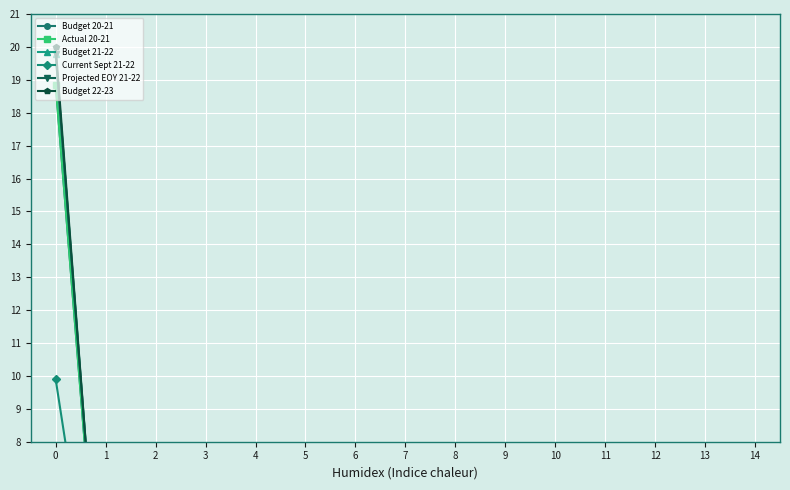

Which series ends up on top after the final intersection of Budget 21-22 and Budget 20-21?

Budget 20-21